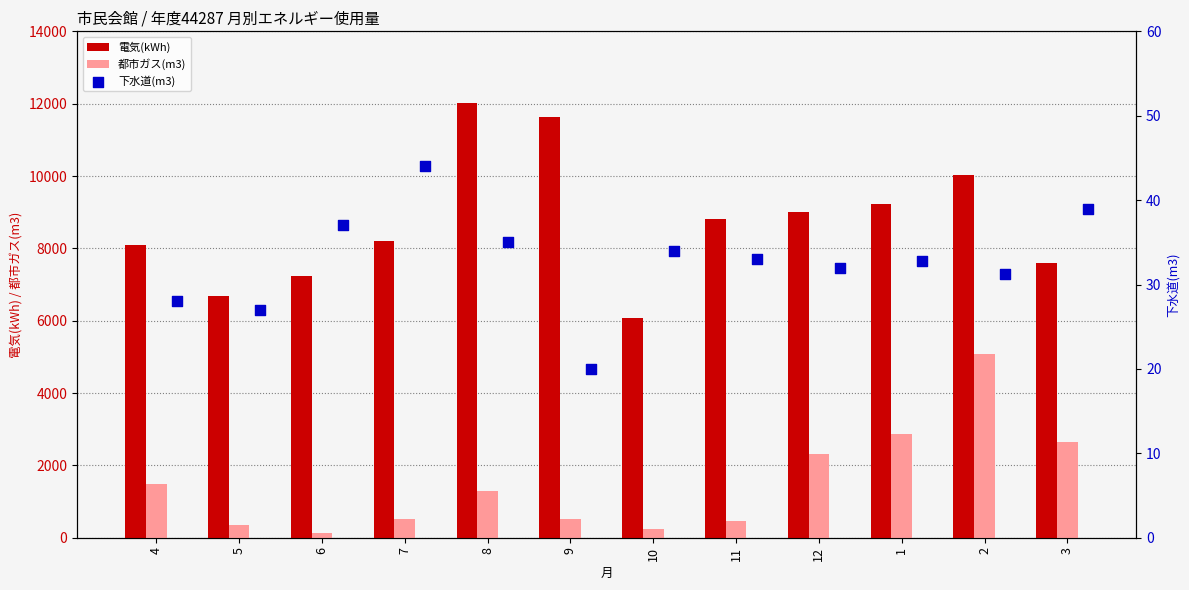

What is the maximum value for 都市ガス(m3)?

5087.0